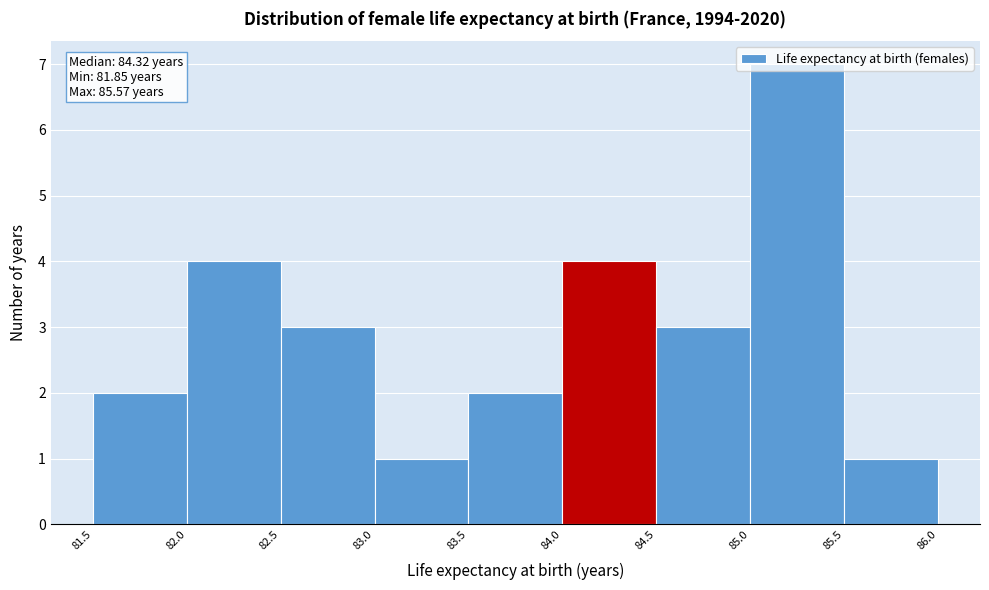

Which range on the x-axis has the tallest bar?

85.0 to 85.5